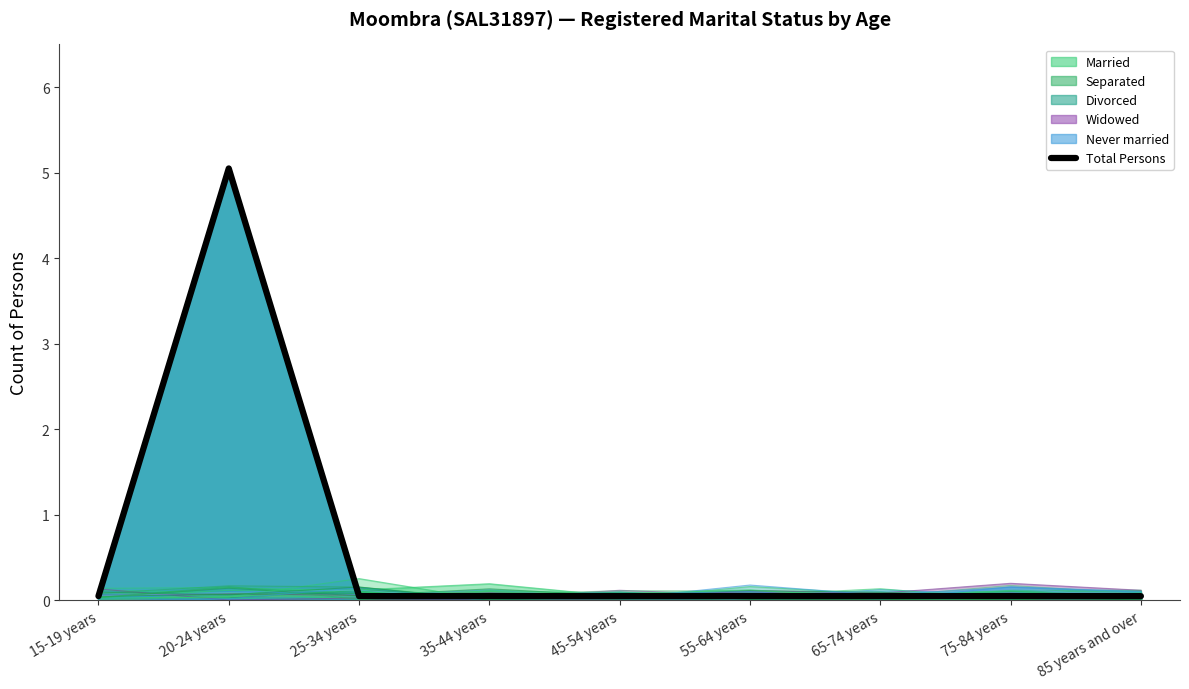

True or false: the data has more than 0 interior local peaks.

True